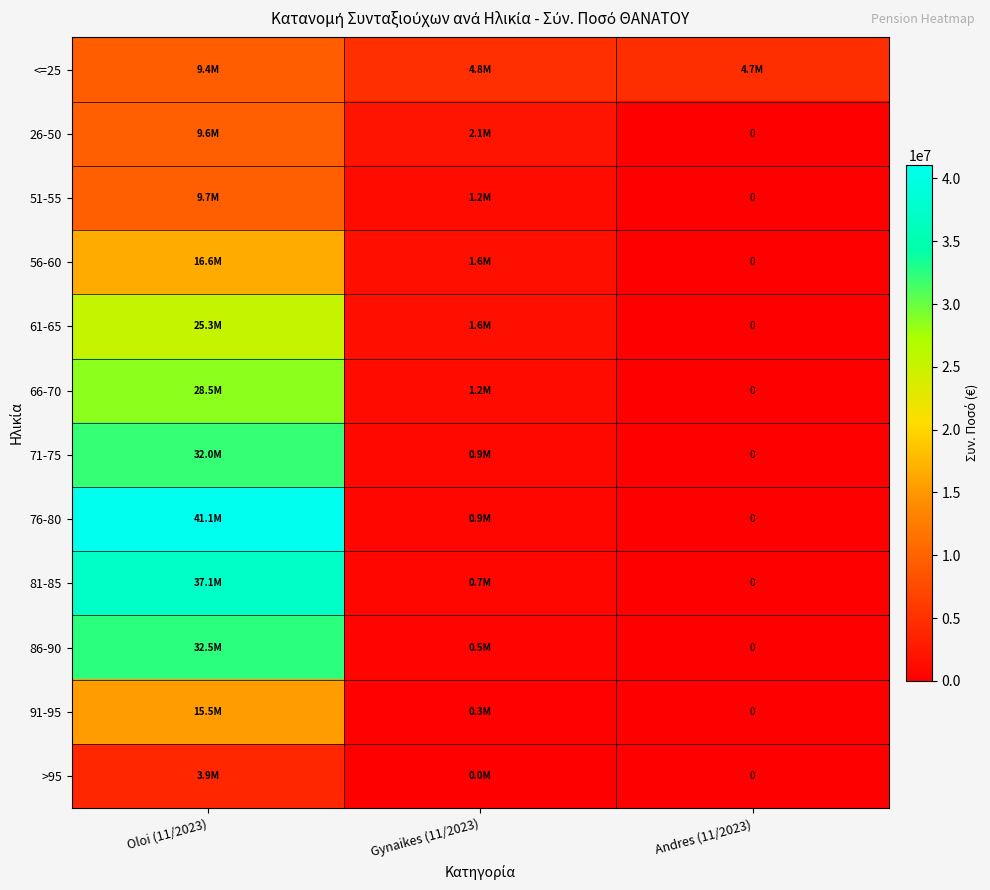

Between Gynaikes (11/2023) and Andres (11/2023), which is larger?

Gynaikes (11/2023)